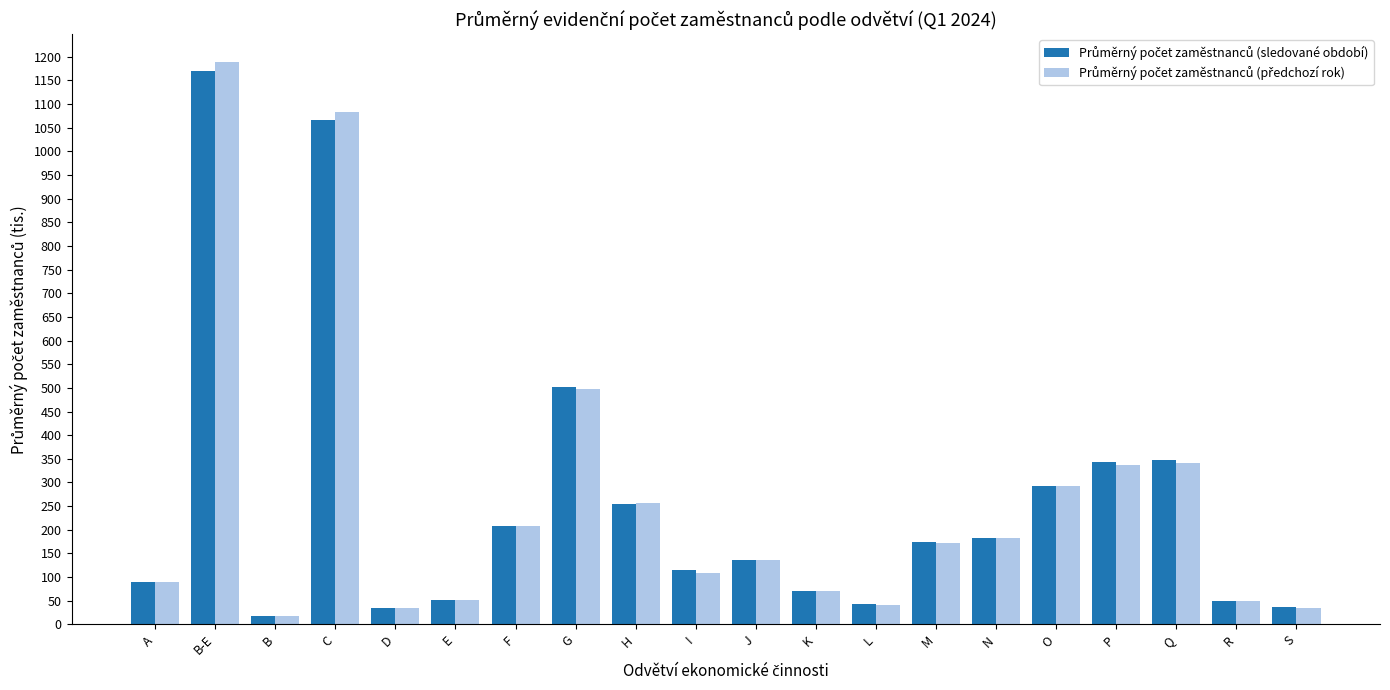

What is the total value across all series at J?

273.1